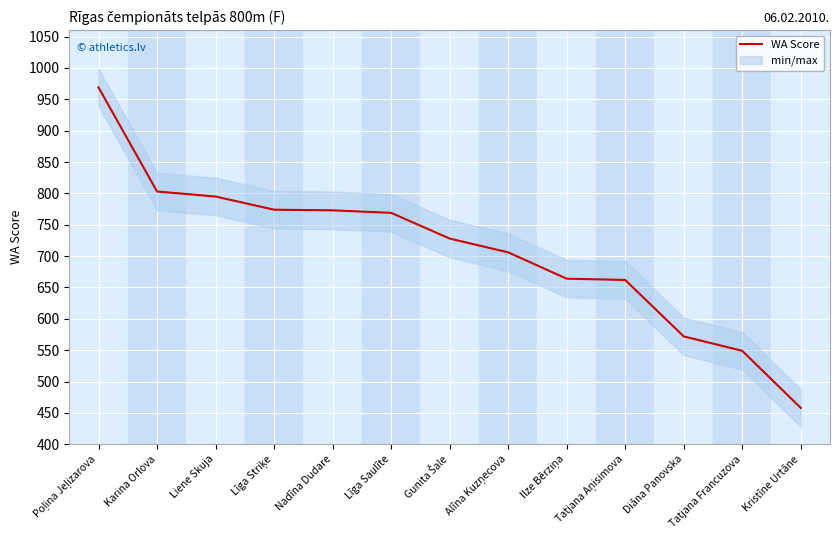

What is the approximate value at Poļina Jeļizarova?

969